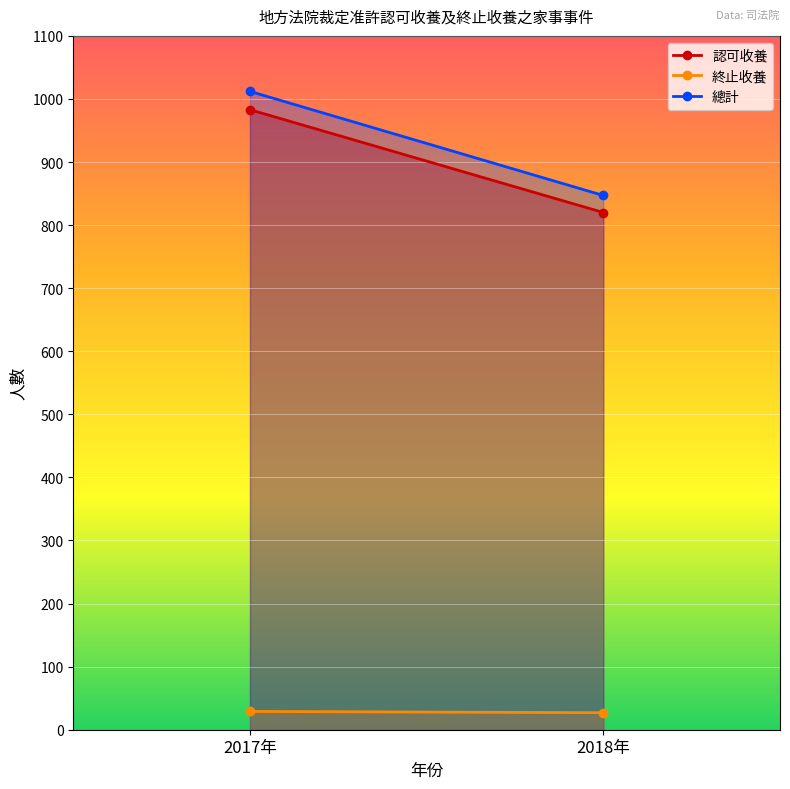

Where does the 終止收養 series first go above 28?

2017年